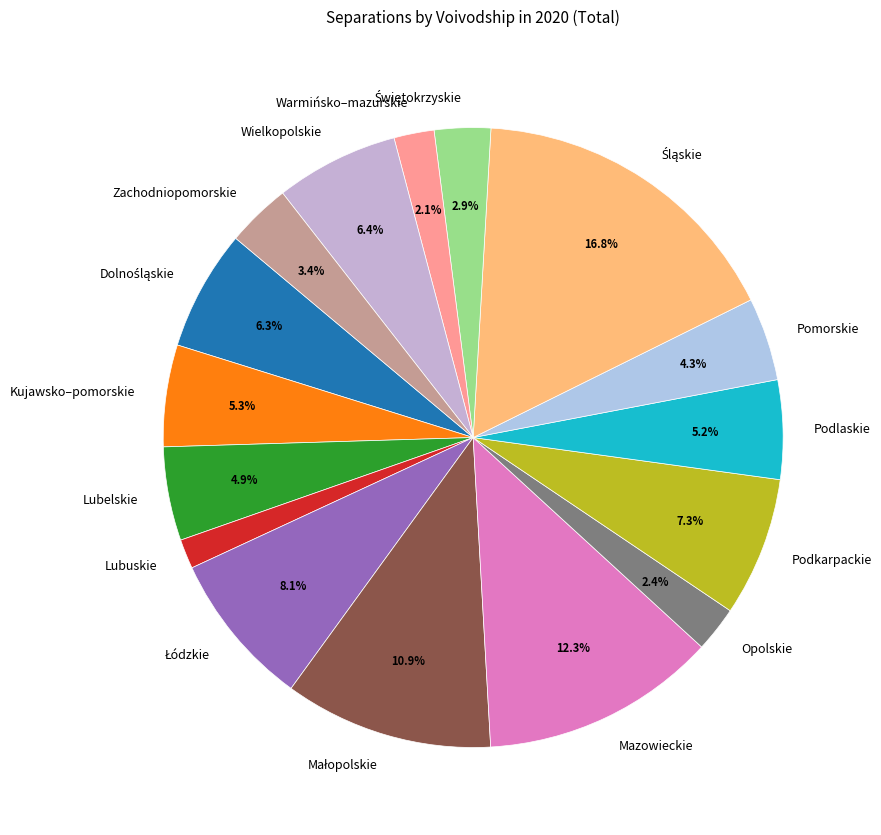

Between Lubelskie and Warmińsko–mazurskie, which is larger?

Lubelskie